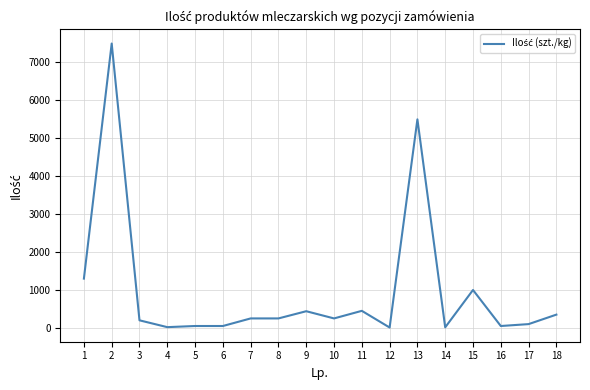

Approximately how many times larger is the value at 15 compared to 7?

4.0